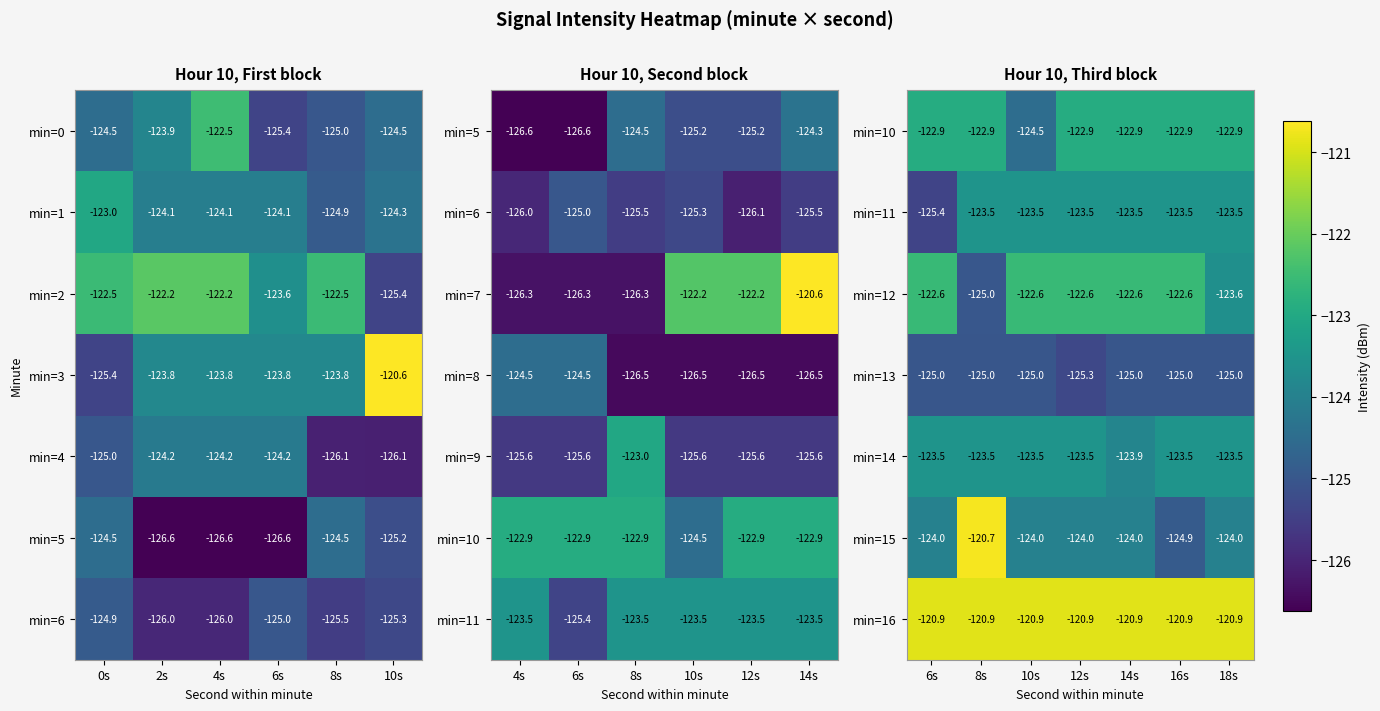

Read the min=15 value at 14s.

-124.0